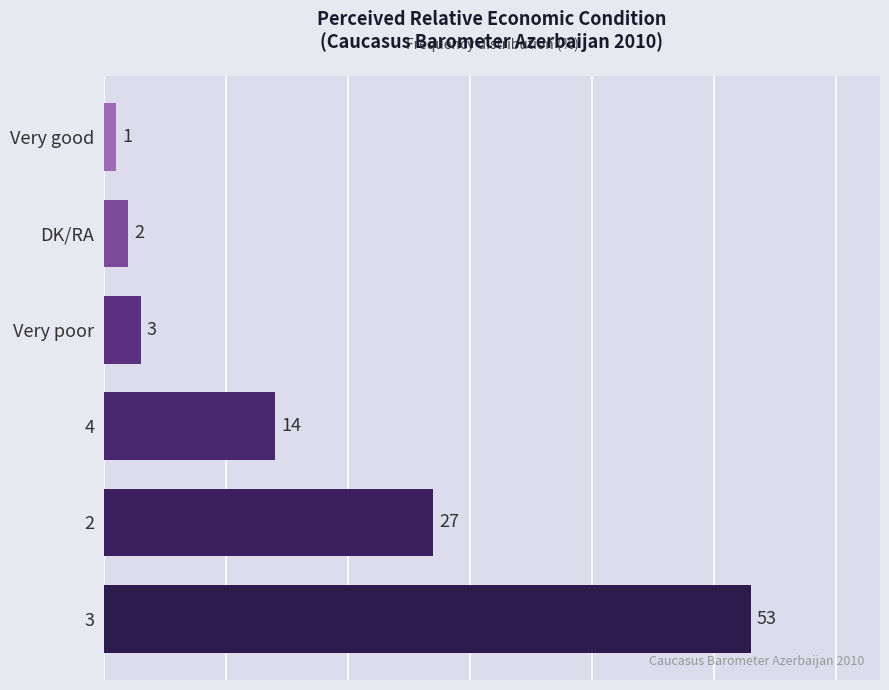

What is the sum of all values?

100